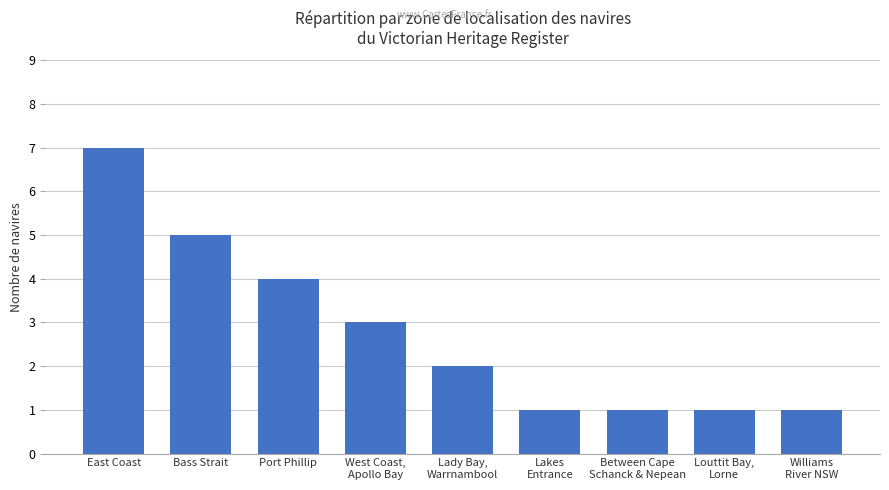

How many data points are less than 2?

4